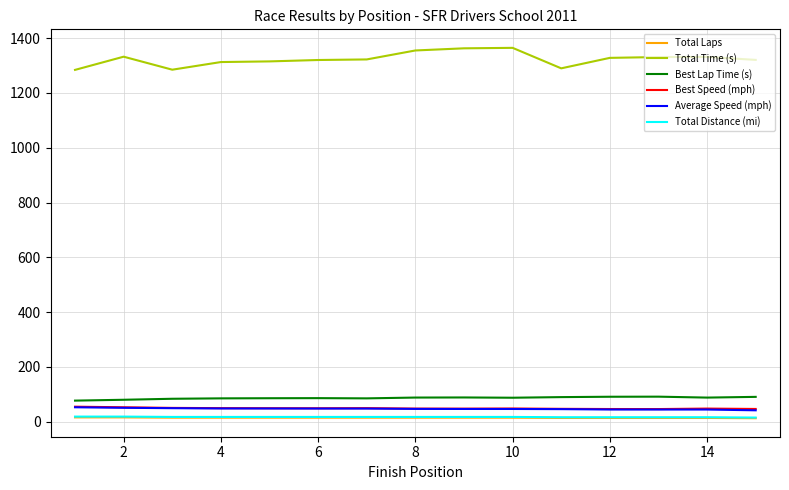

Which series has the largest total across all categories?

Total Time (s)